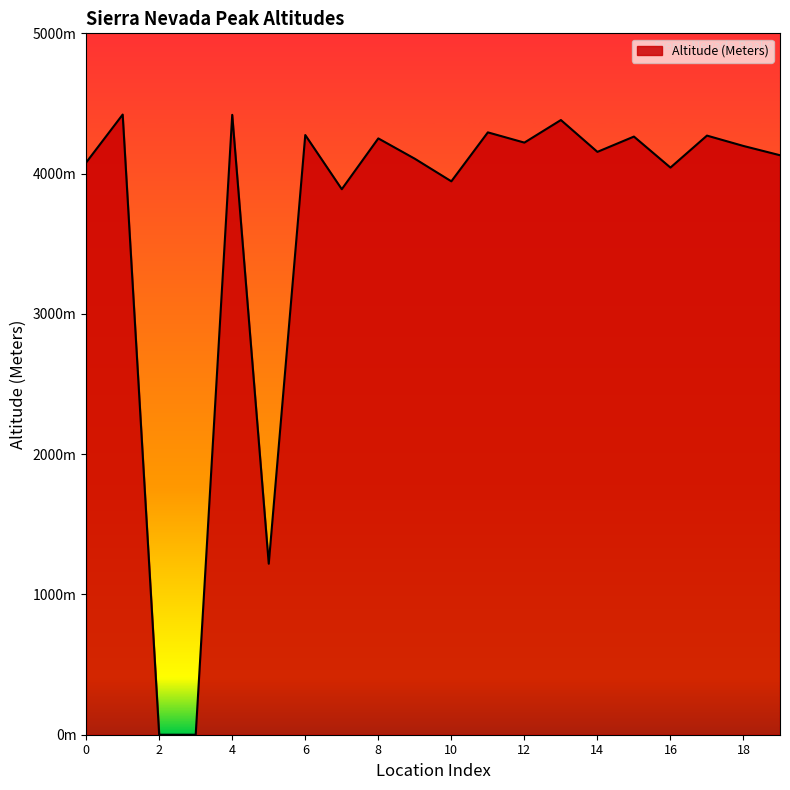

What is the value of the 8th point from the left?

3889